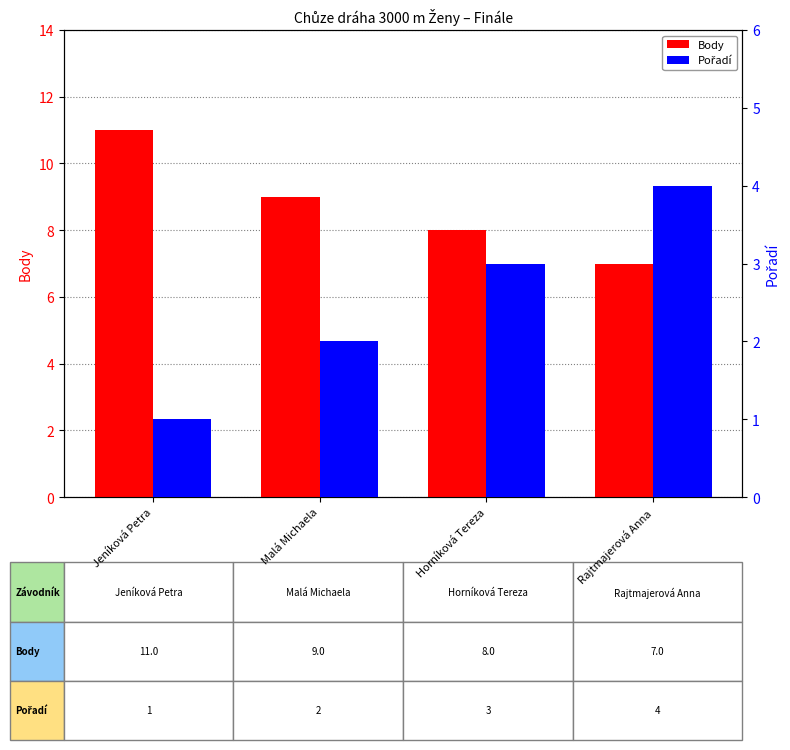

Rank the series at Horníková Tereza from highest to lowest value.

Body, Pořadí